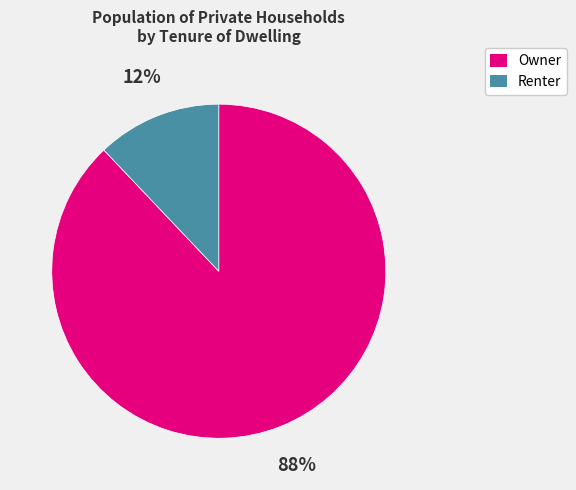

Combined, do Renter and Owner account for over 50%?

Yes